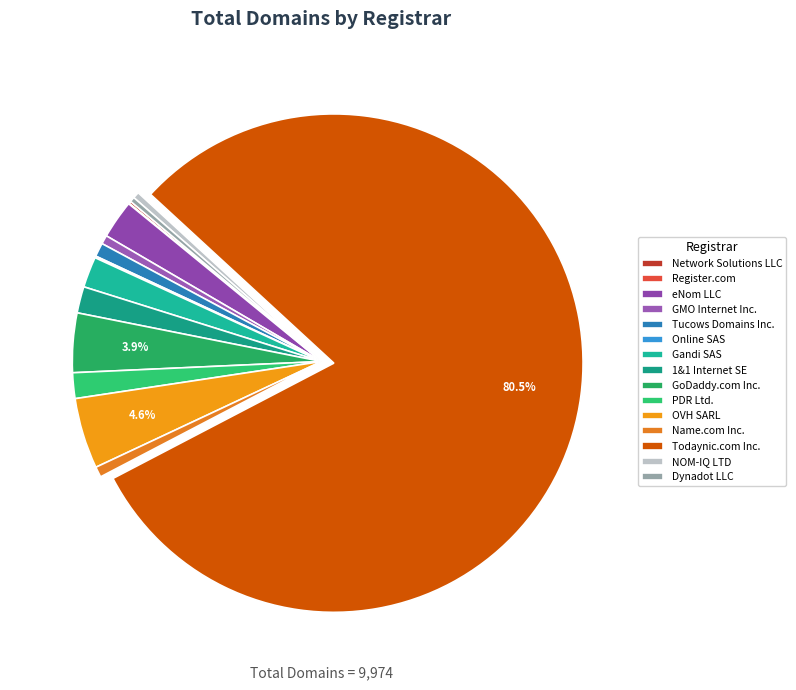

Which category has the biggest portion of the pie?

Todaynic.com Inc.